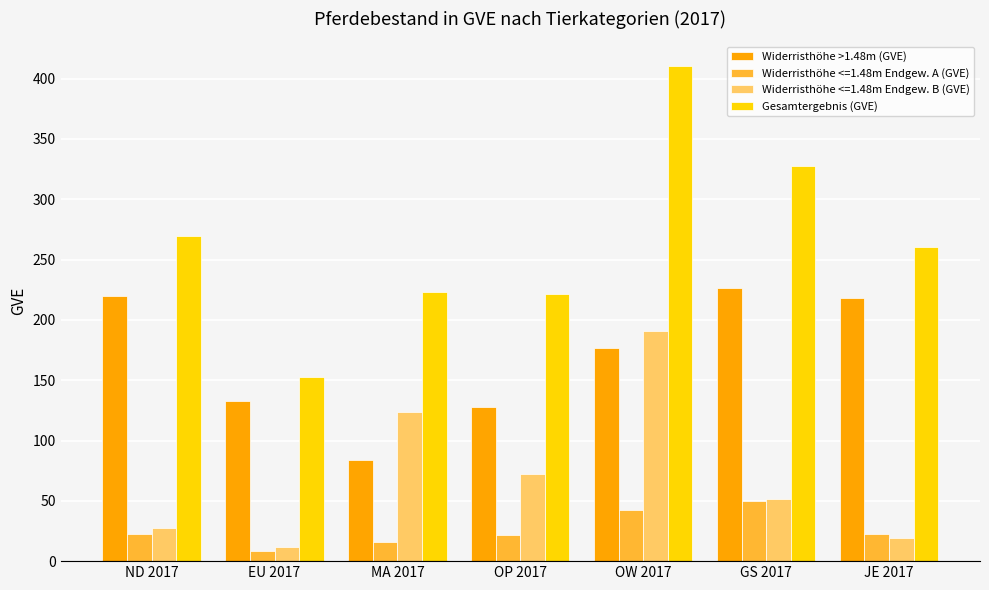

True or false: Widerristhöhe >1.48m (GVE) has a value of 87.1 at JE 2017.

False